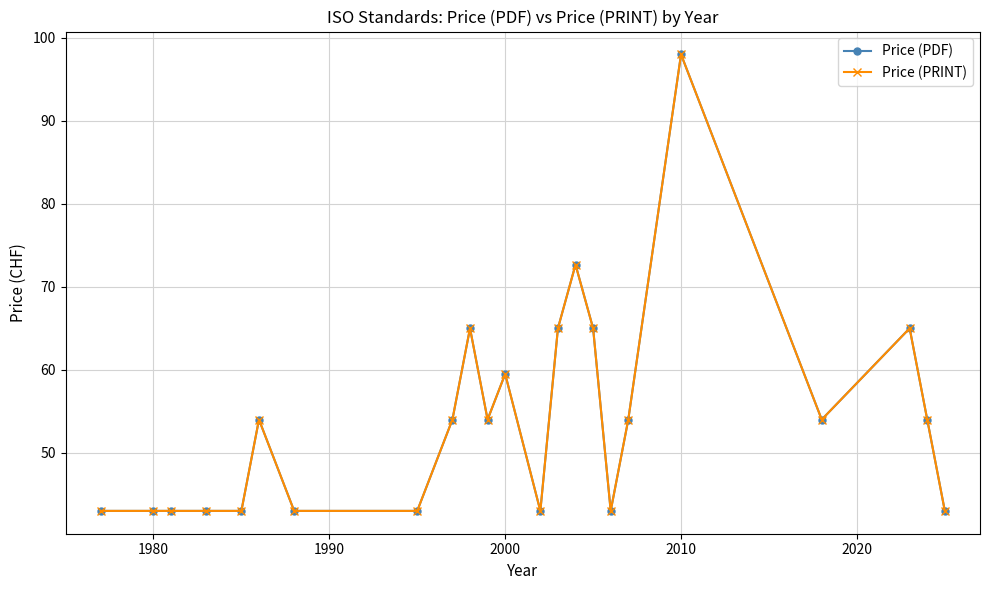

Which series has the widest spread of values?

Price (PDF)